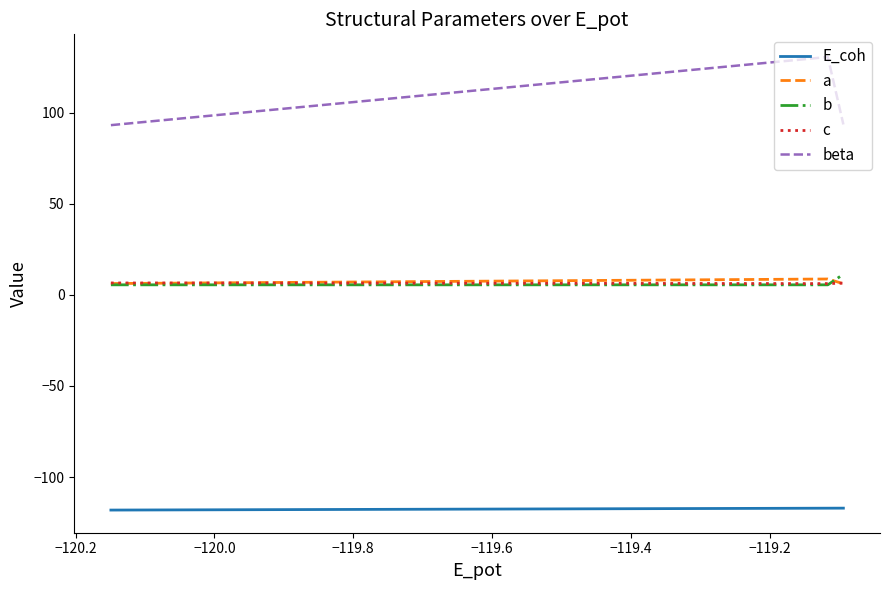

What is the lowest value of the c series?

6.3